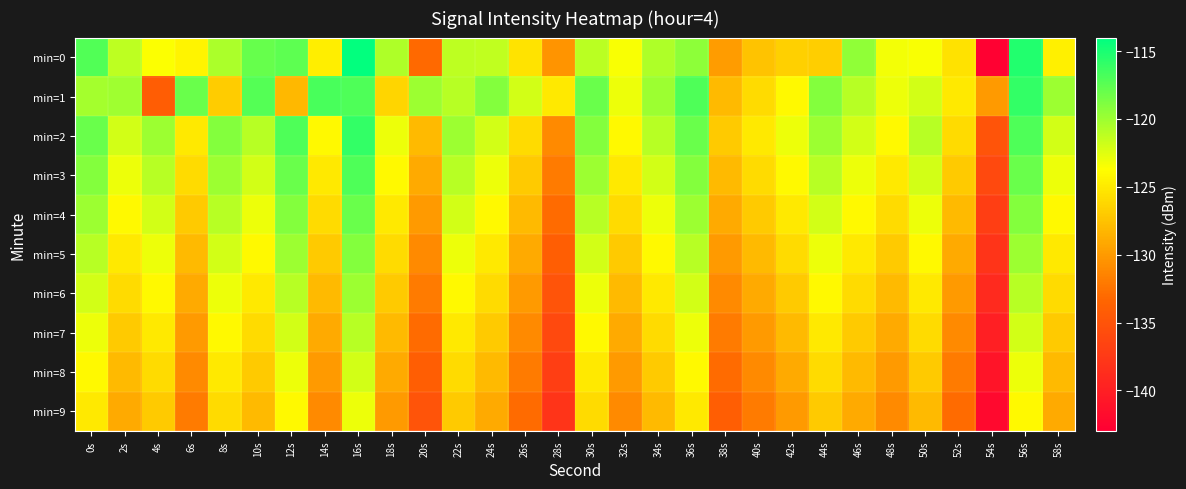

What is the maximum value shown in the chart?

-114.1